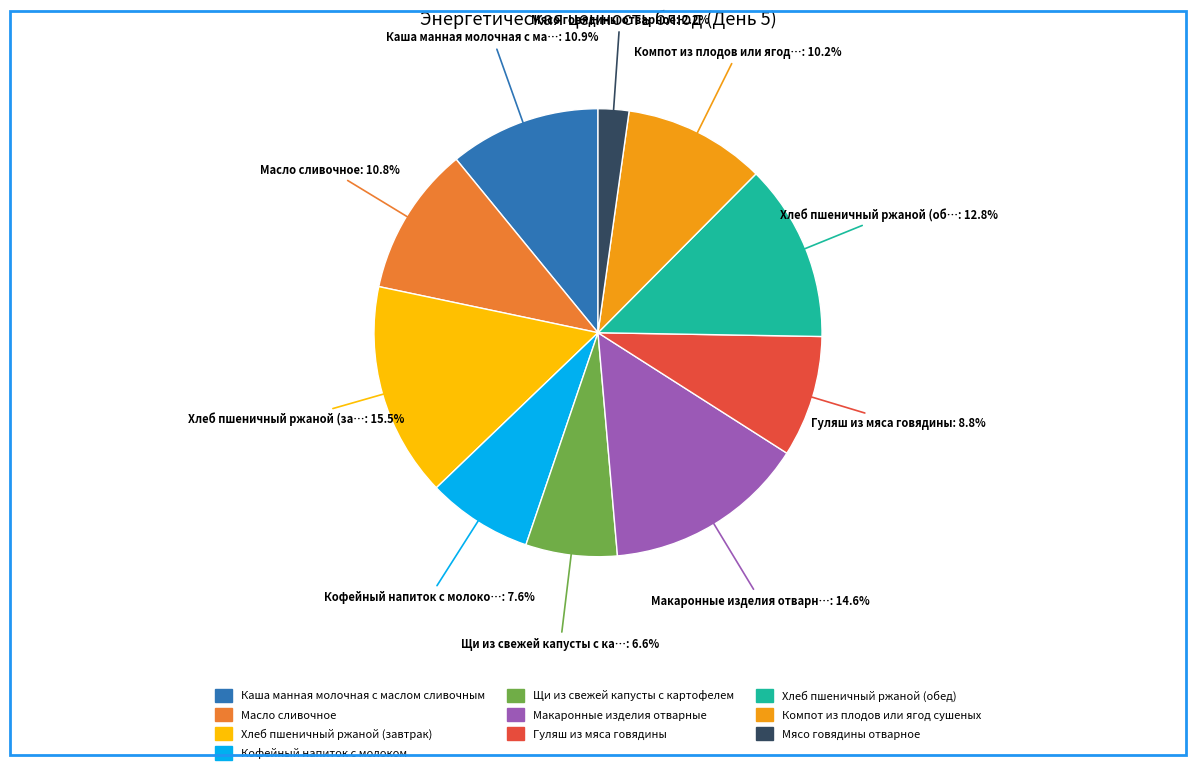

What is the ratio of the value at Хлеб пшеничный ржаной (обед) to the value at Компот из плодов или ягод сушеных?

1.3